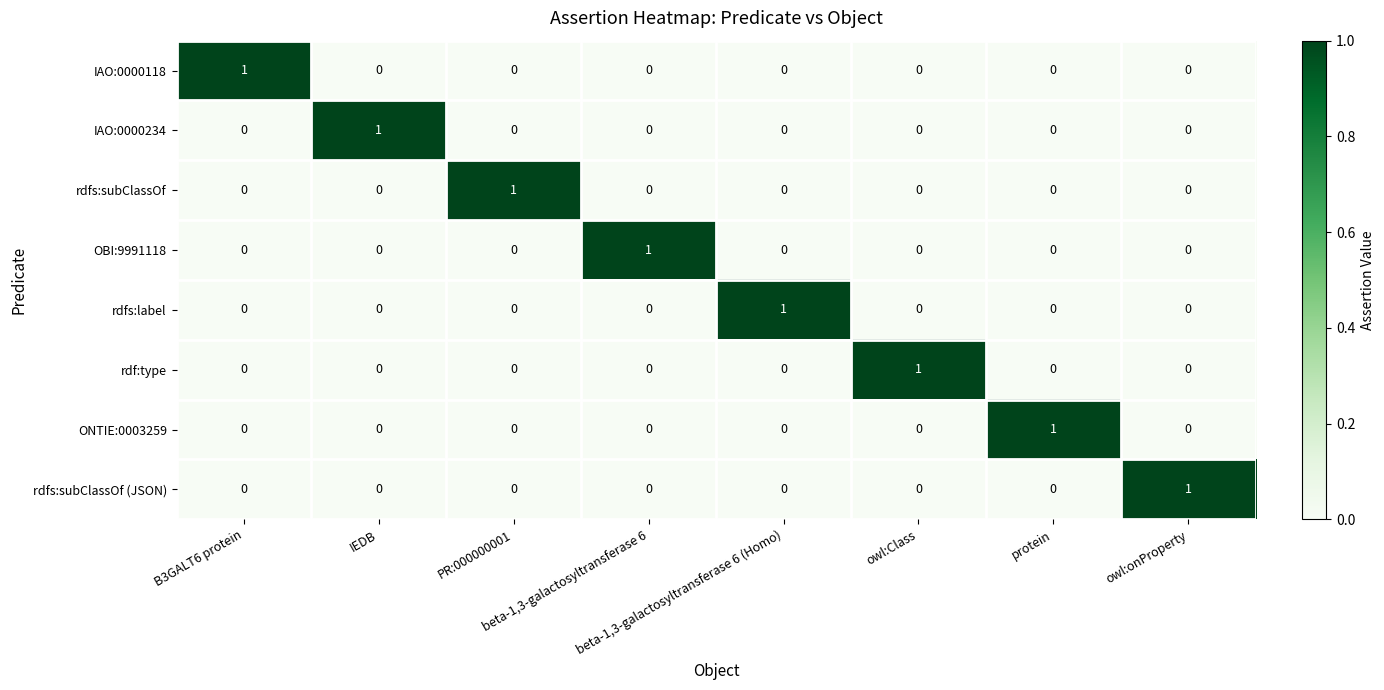

Count the OBI:9991118 values in the range 0 to 1.

8